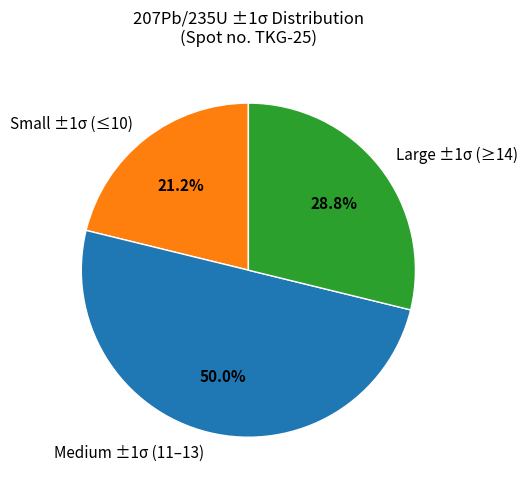

Rank the categories by value from lowest to highest.

Small ±1σ (≤10), Large ±1σ (≥14), Medium ±1σ (11–13)